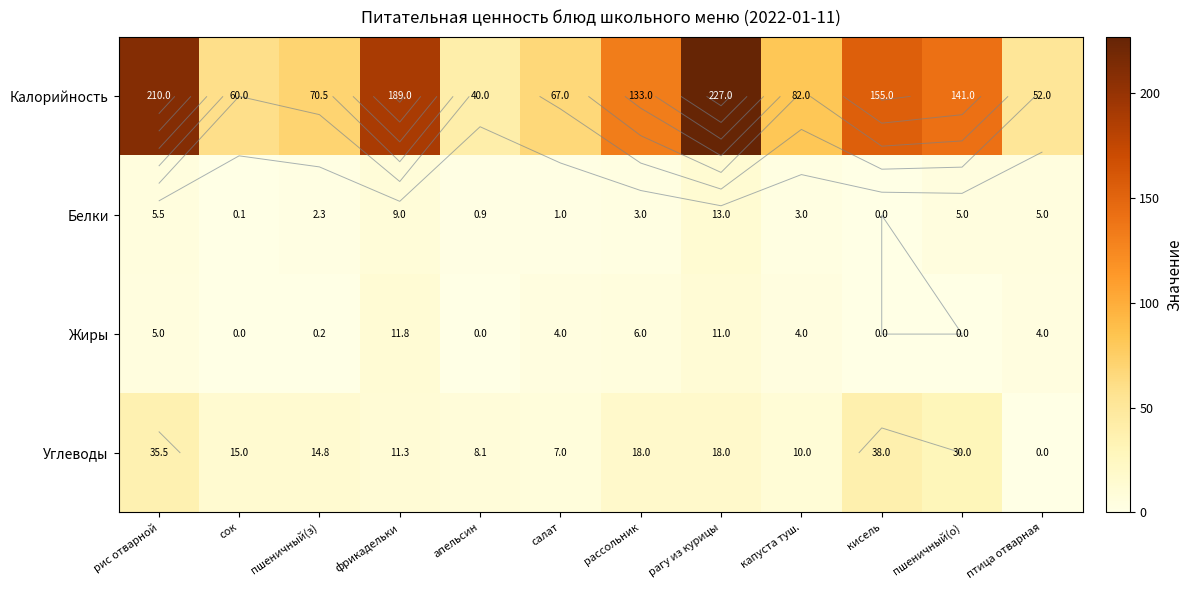

Which series has the largest total across all categories?

Калорийность